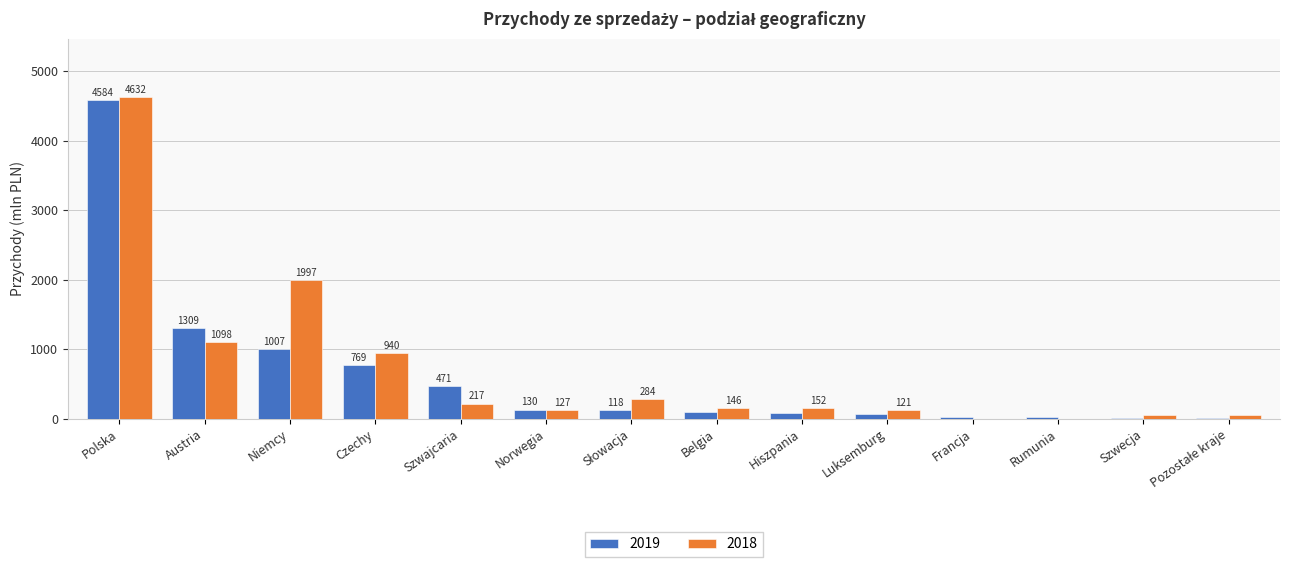

How many groups of bars are there?

14